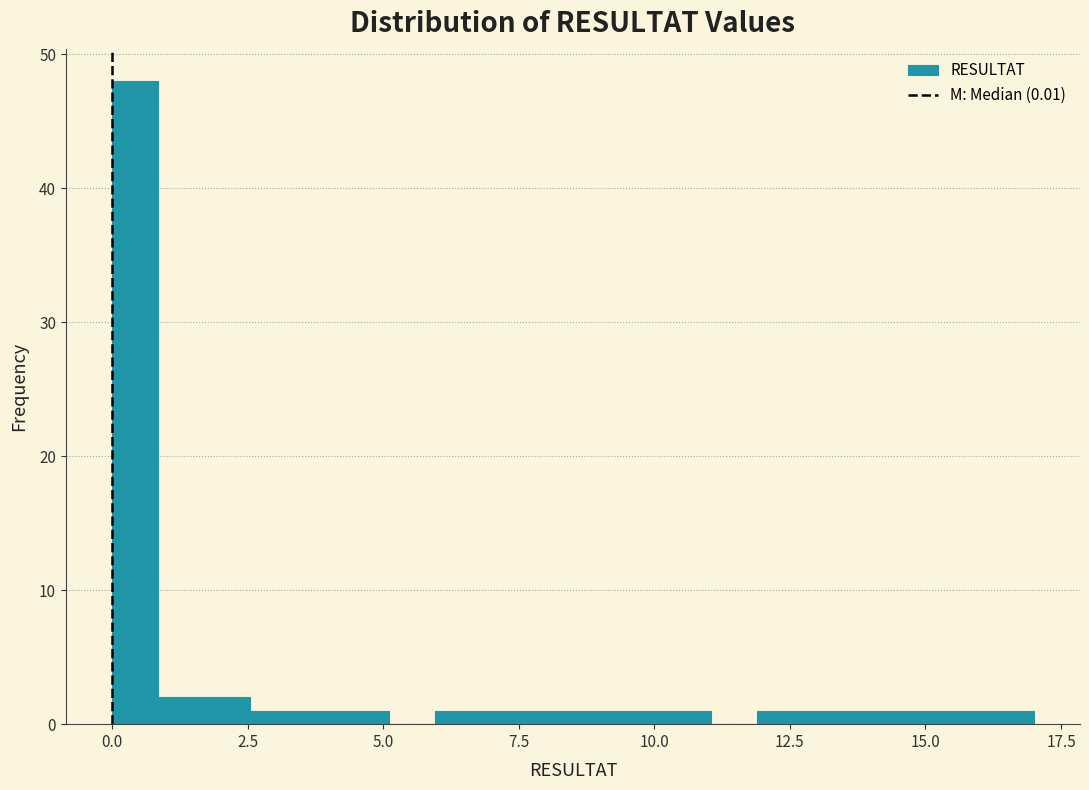

Around what value on the x-axis is the tallest bar? Give the approximate position of its centre, as read against the axis.

0.5